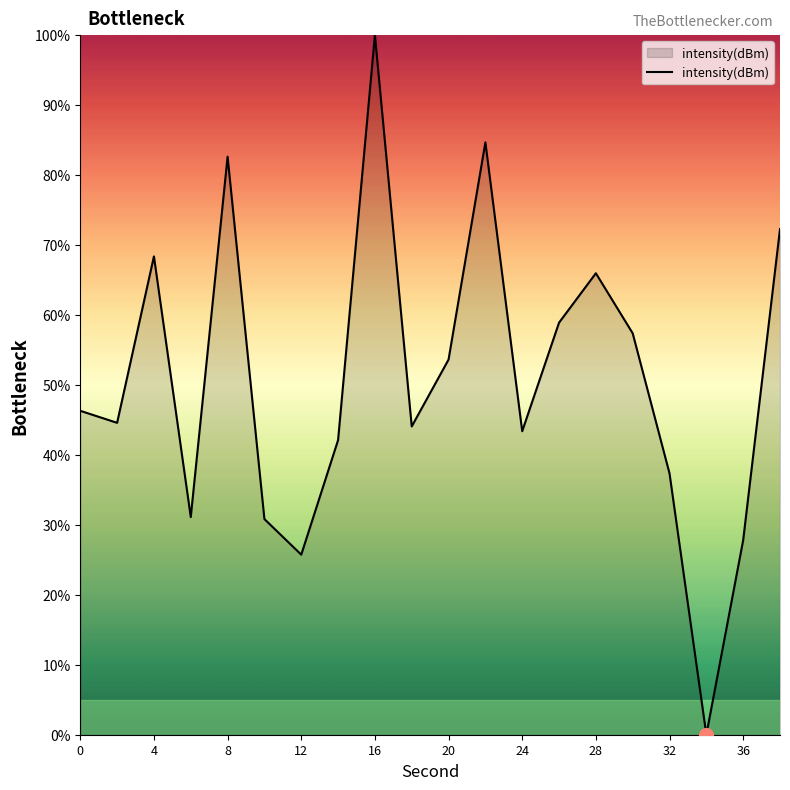

What is the greatest value displayed?

100.0